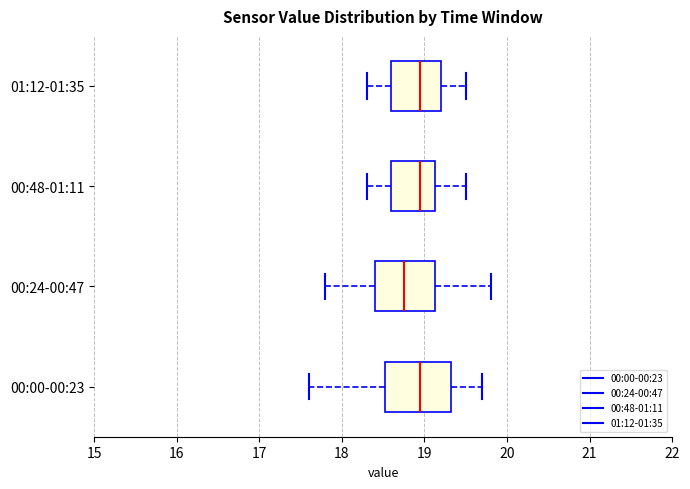

Reading bottom to top, transcribe this box plot: for each box, give where its median line is, the range the box spans, and where its two whiskers end, as read against the x-axis. The values are not printed on the chart, so give them approximately, as read against the axis.

00:00-00:23: median 19.0, box 18.5 to 19.3, whiskers 17.6 to 19.7
00:24-00:47: median 18.8, box 18.4 to 19.1, whiskers 17.8 to 19.8
00:48-01:11: median 19.0, box 18.6 to 19.1, whiskers 18.3 to 19.5
01:12-01:35: median 19.0, box 18.6 to 19.2, whiskers 18.3 to 19.5